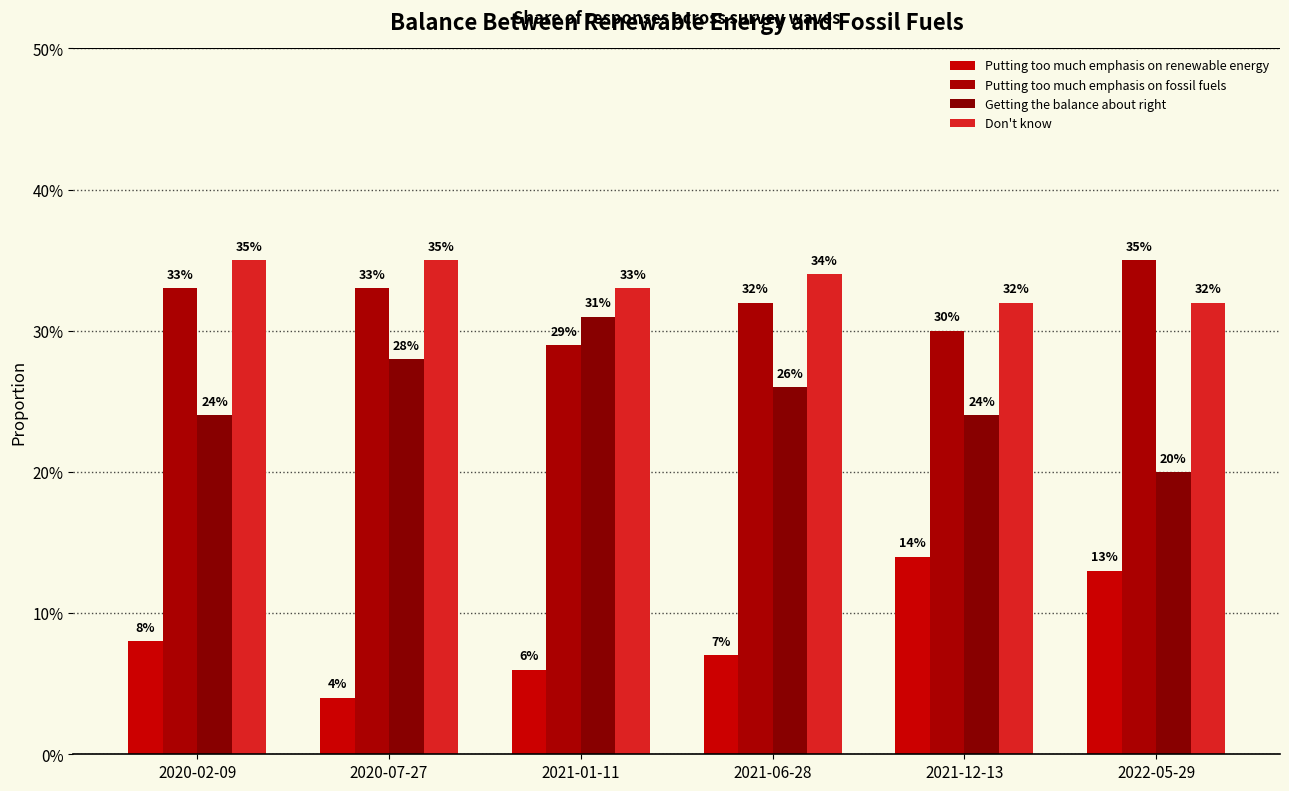

What is the label of the 5th bar from the left?

2021-12-13